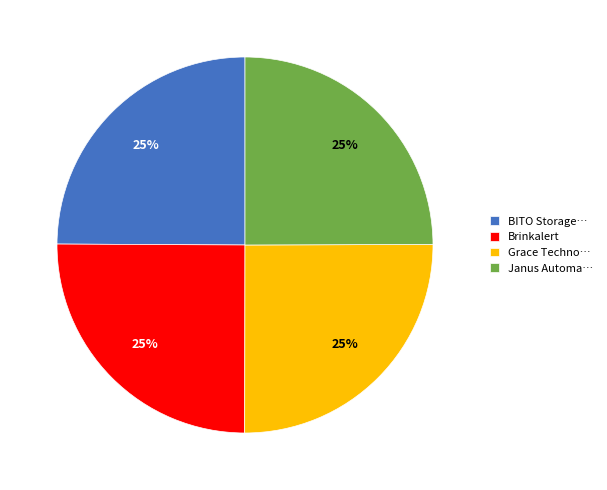

Is there any slice that represents more than half of the pie?

No